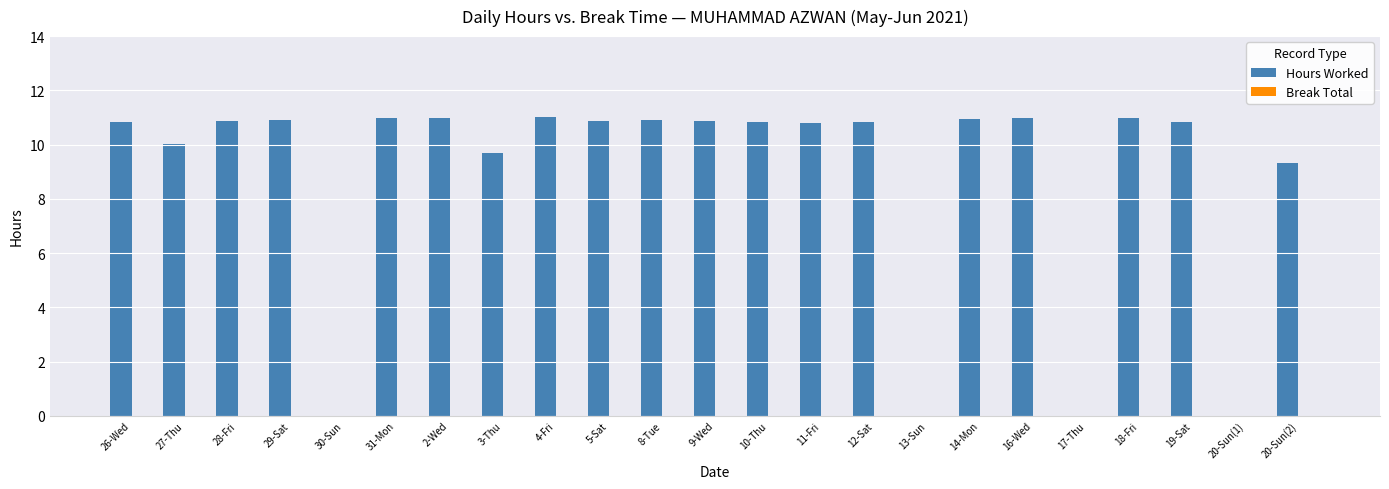

Are the bars grouped side by side (vs. stacked)?

No